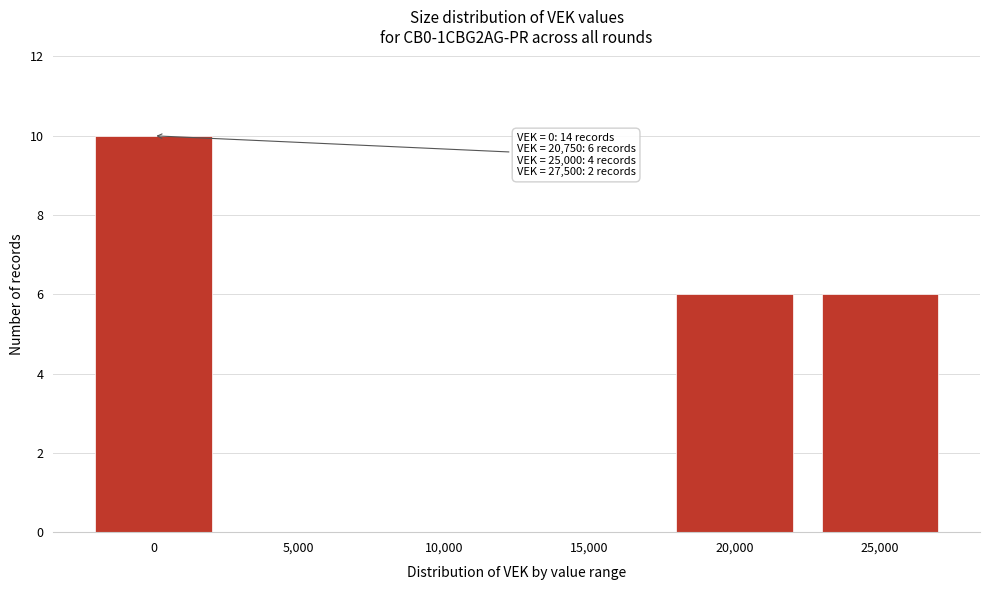

Reading left to right, list all the values displayed in this chart.

0=10	5,000=0	10,000=0	15,000=0	20,000=6	25,000=6